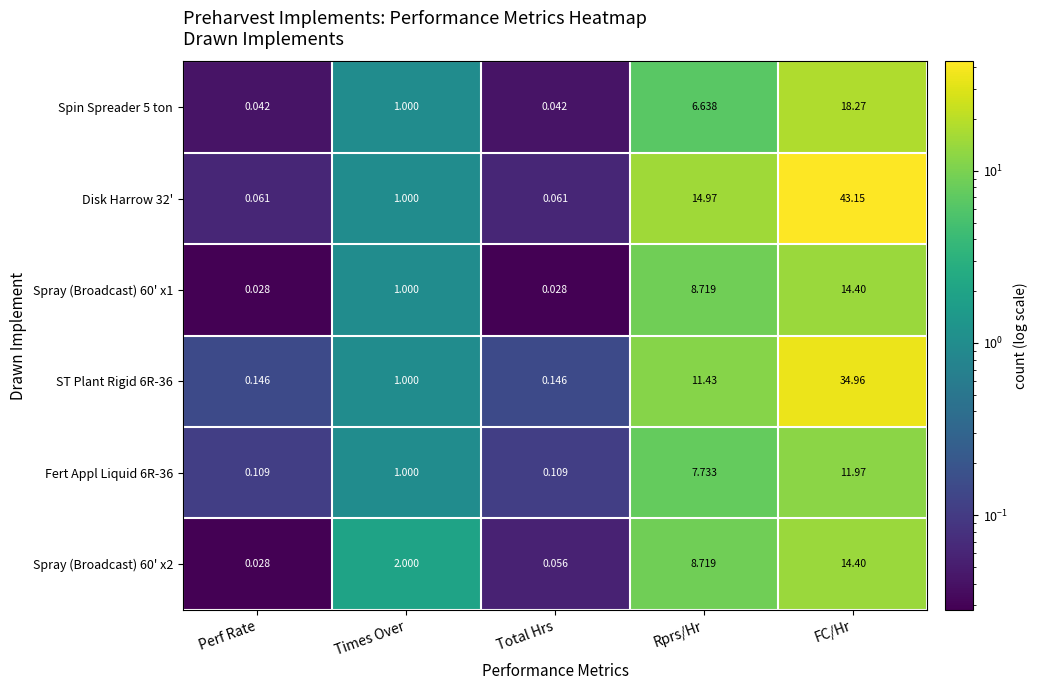

Which series has the largest total across all categories?

Disk Harrow 32'